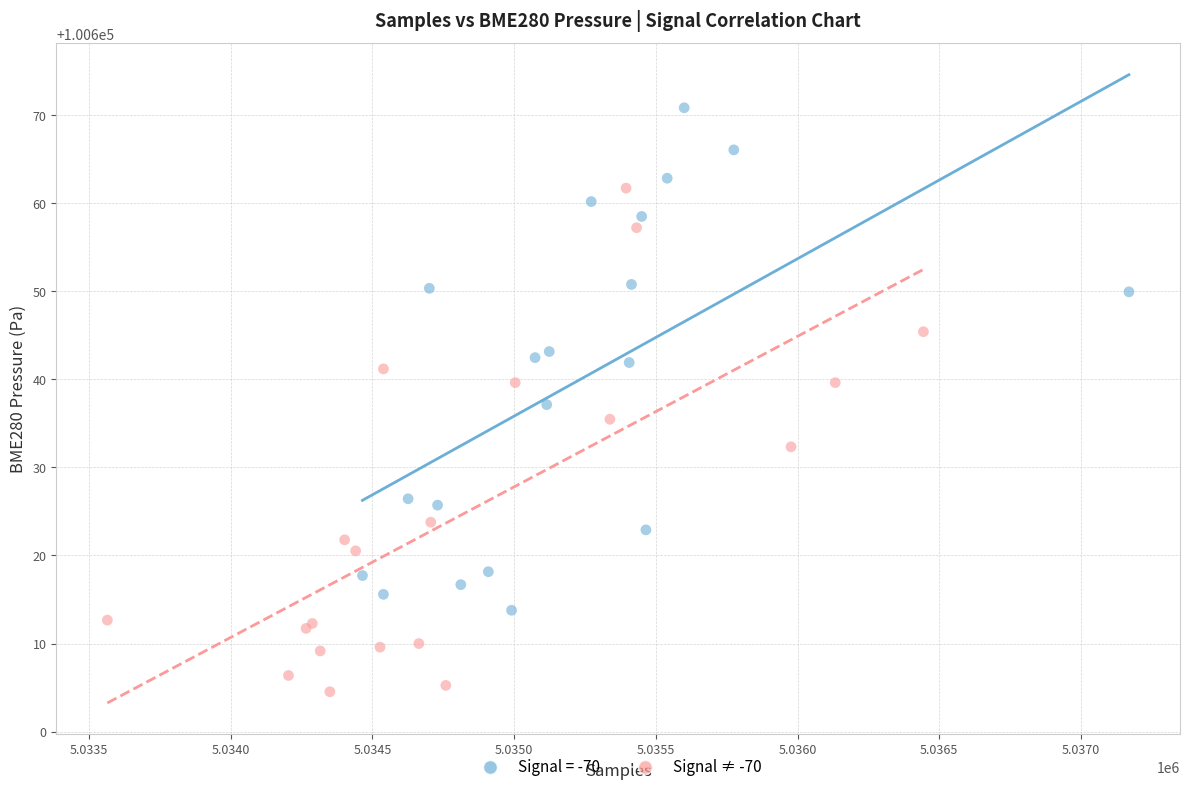

Which series reaches the maximum Y coordinate?

Signal = -70